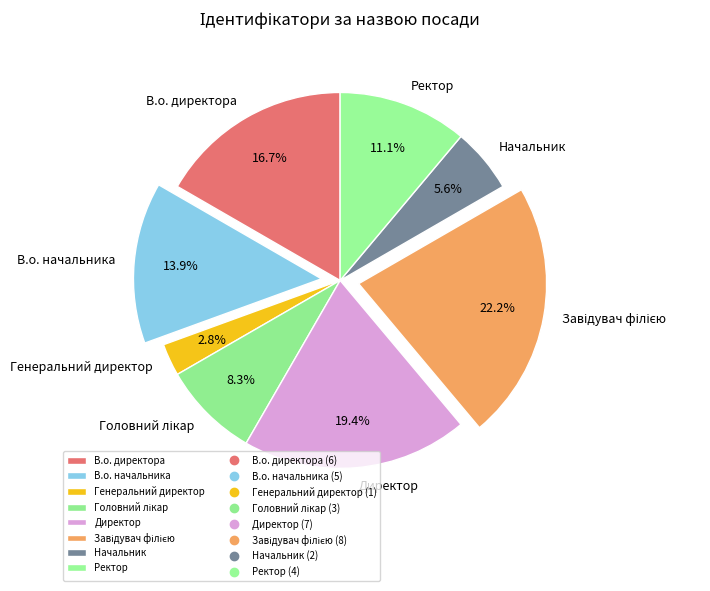

Approximately how many times larger is the value at В.о. директора compared to Начальник?

3.0